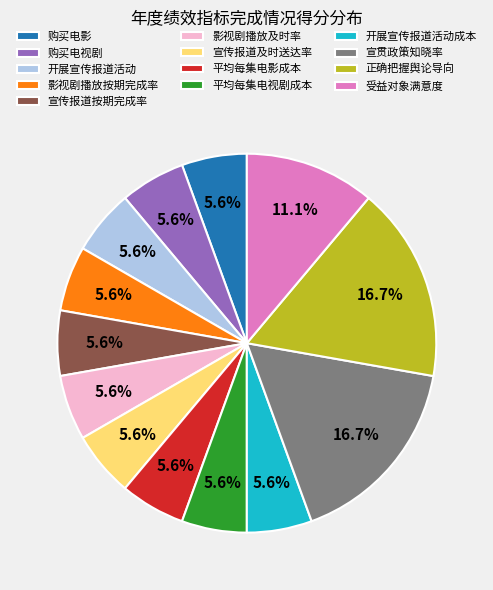

What percentage do 影视剧播放及时率 and 购买电视剧 together represent?

11.1%